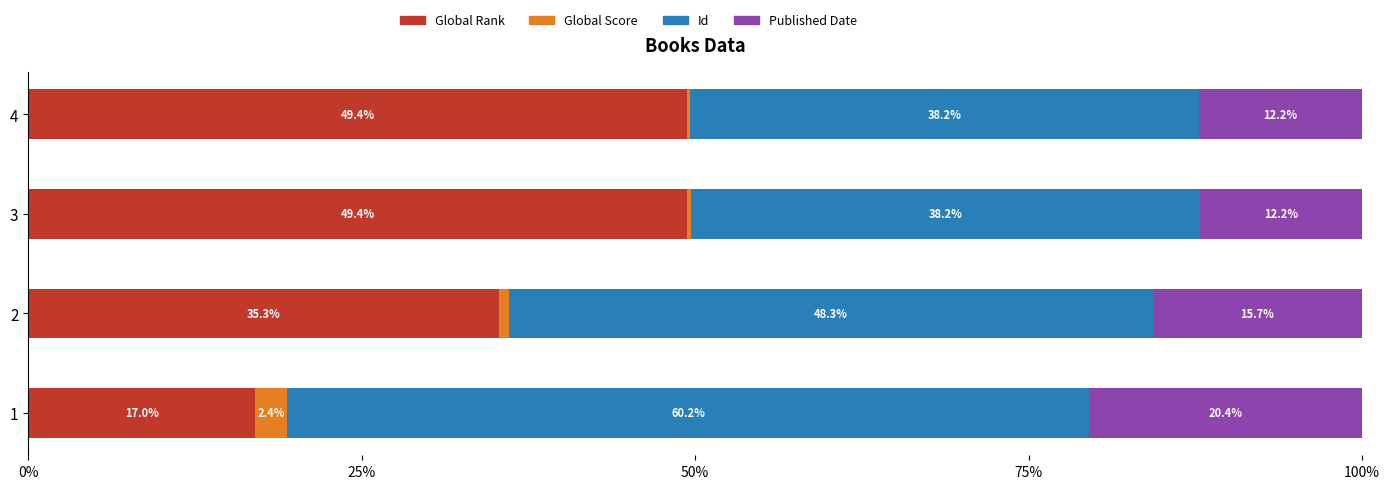

Is it true that Global Rank equals 35.3 at 2?

True